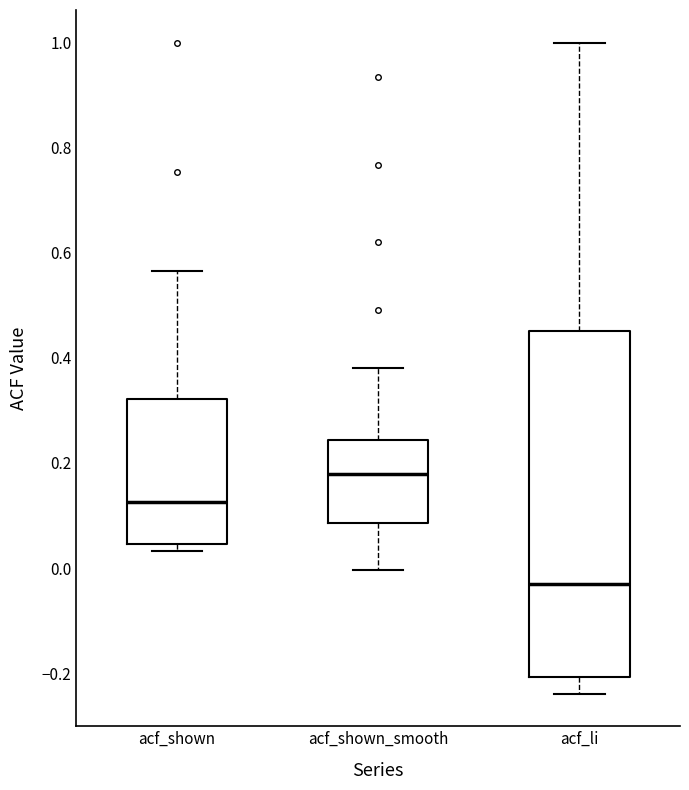

Reading left to right, transcribe this box plot: for each box, give where its median line is, the range the box spans, and where its two whiskers end, as read against the y-axis. The values are not printed on the chart, so give them approximately, as read against the axis.

acf_shown: median 0.12, box 0.04 to 0.32, whiskers 0.04 (just below the box's lower edge) to 0.56
acf_shown_smooth: median 0.18, box 0.08 to 0.24, whiskers 0.00 to 0.38
acf_li: median -0.04, box -0.20 to 0.46, whiskers -0.24 to 1.00